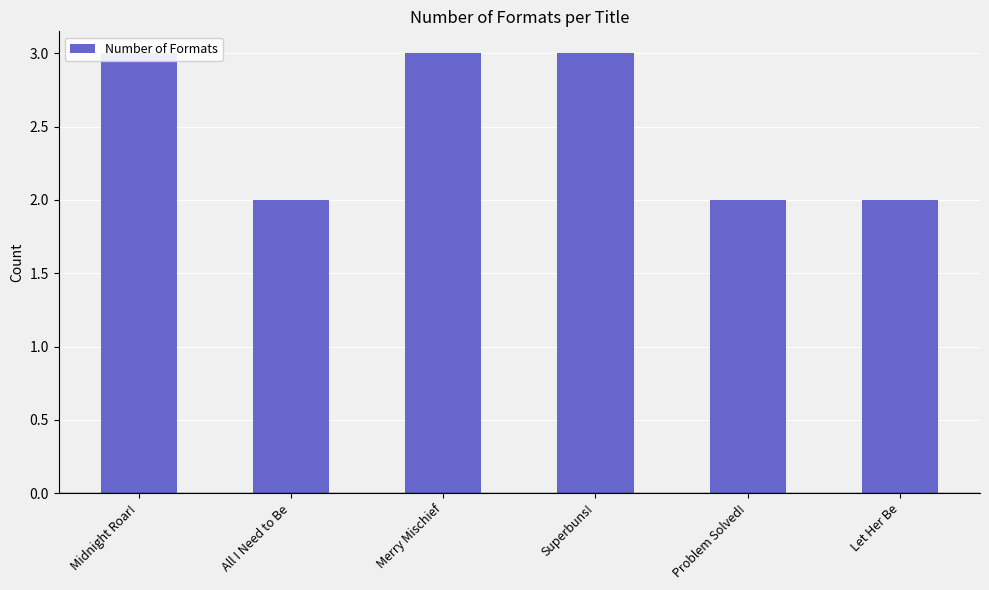

Does the chart contain stacked bars?

No